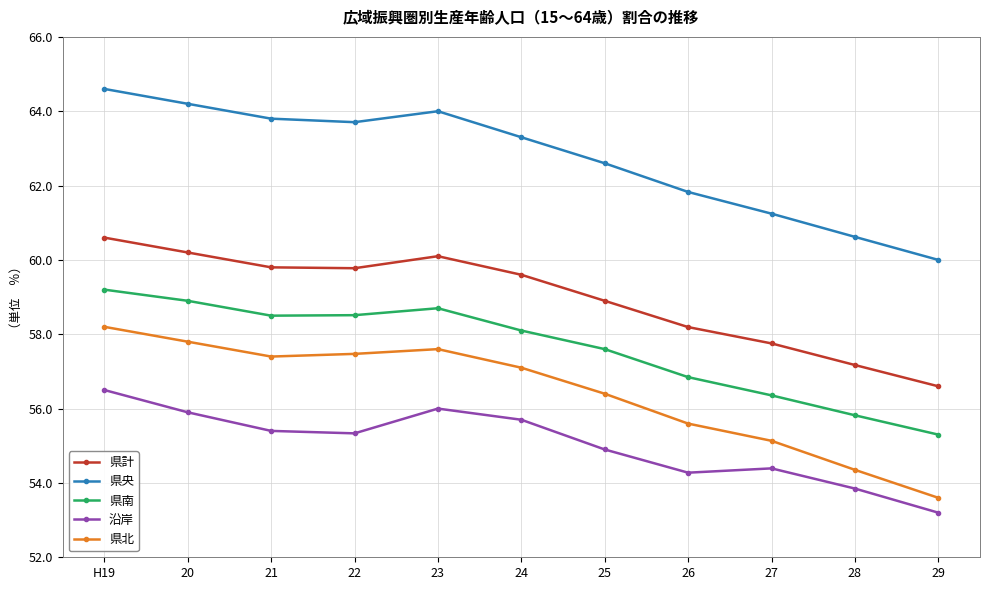

What is the label of the 6th point from the left?

24